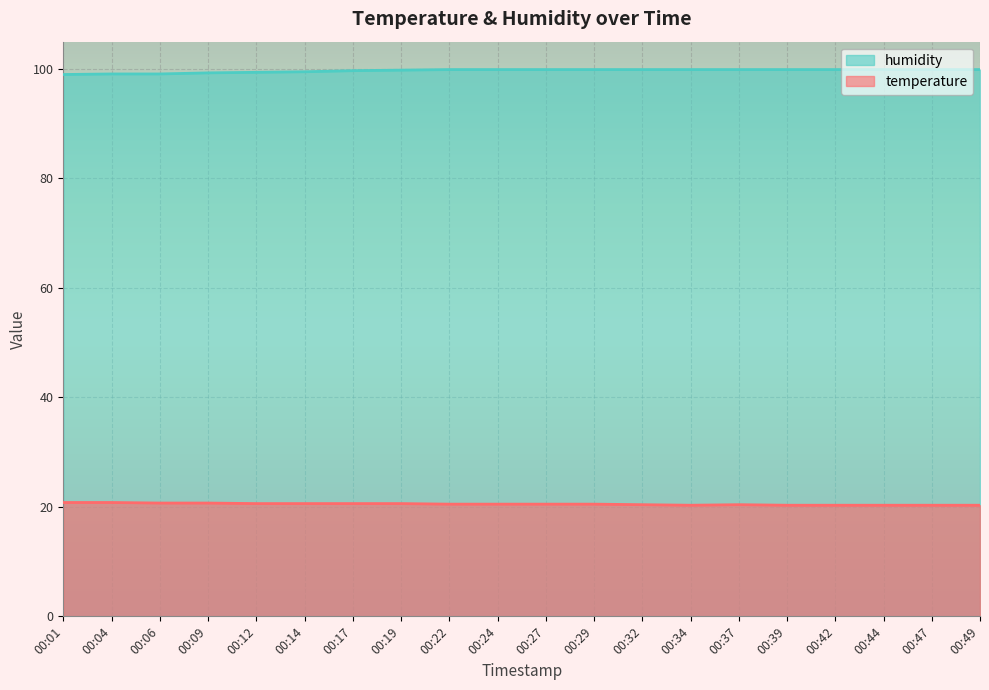

True or false: humidity has a value of 159.9 at 00:37.

False